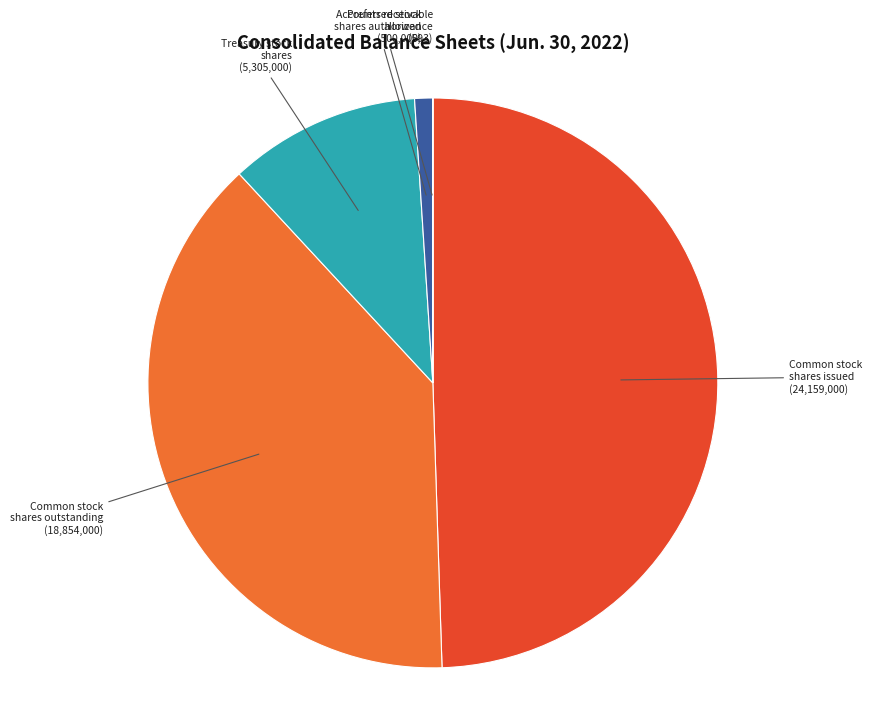

Does any single category account for the majority?

No